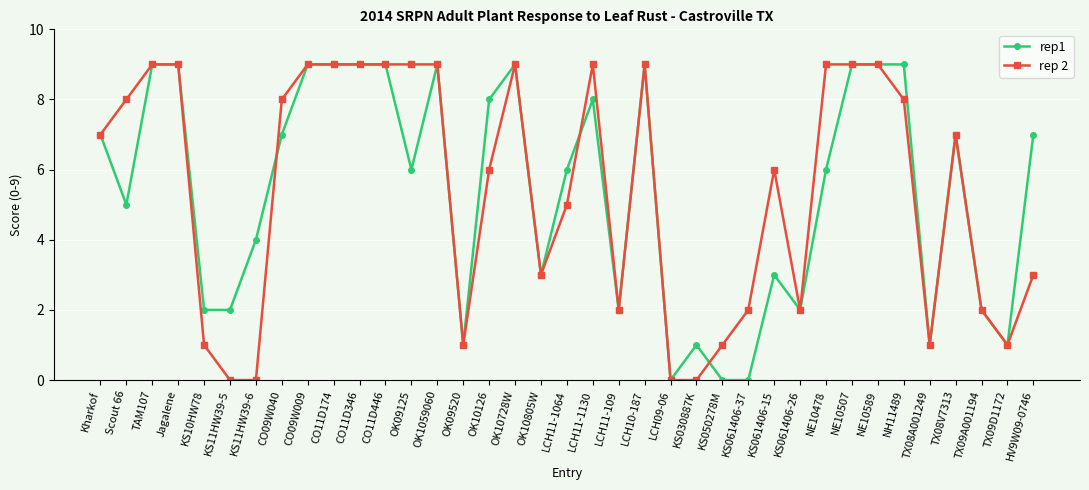

Where is the first local minimum for rep1?

Scout 66